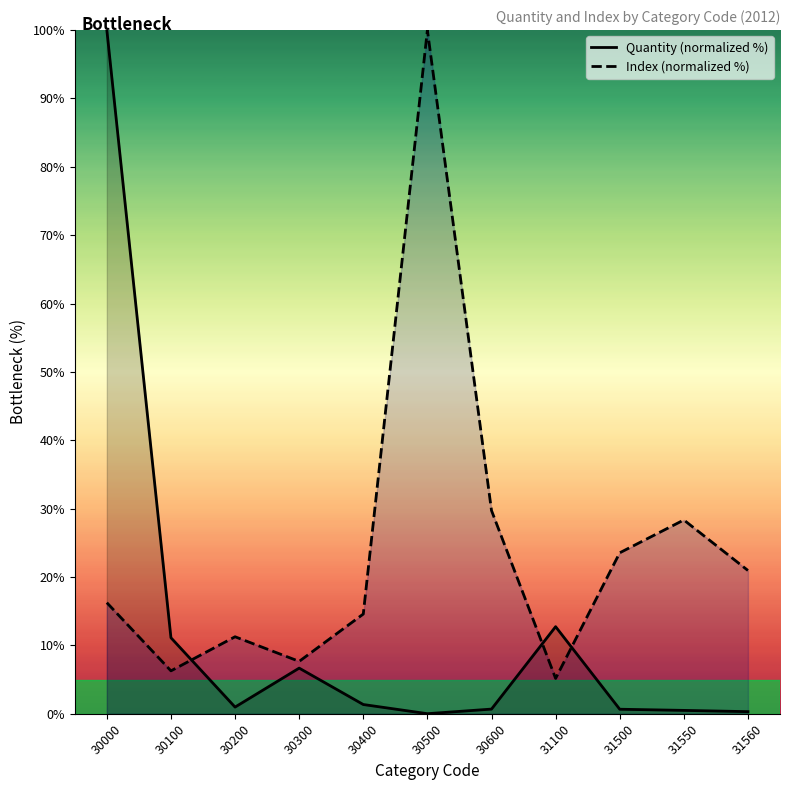

Between 31100 and 31550, which series saw the biggest shift?

Index